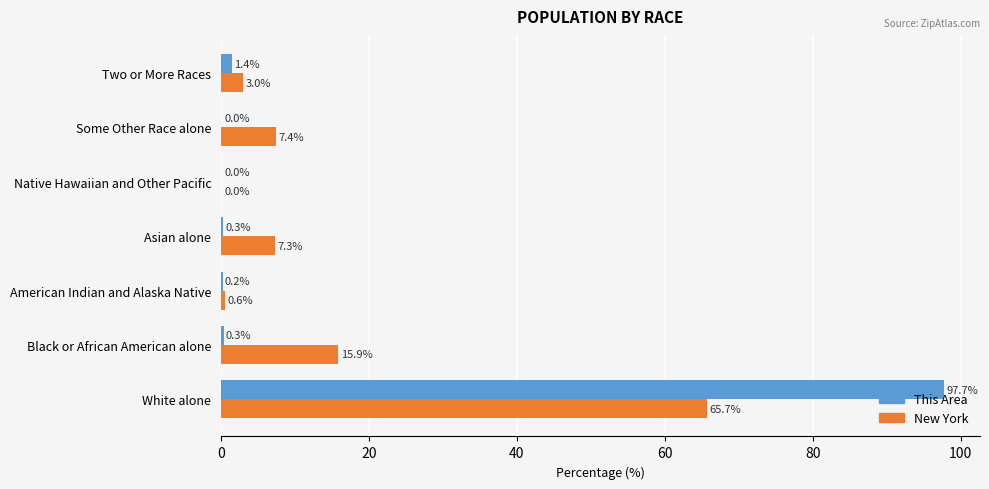

What is the sum of the New York values at Two or More Races and American Indian and Alaska Native?

3.6